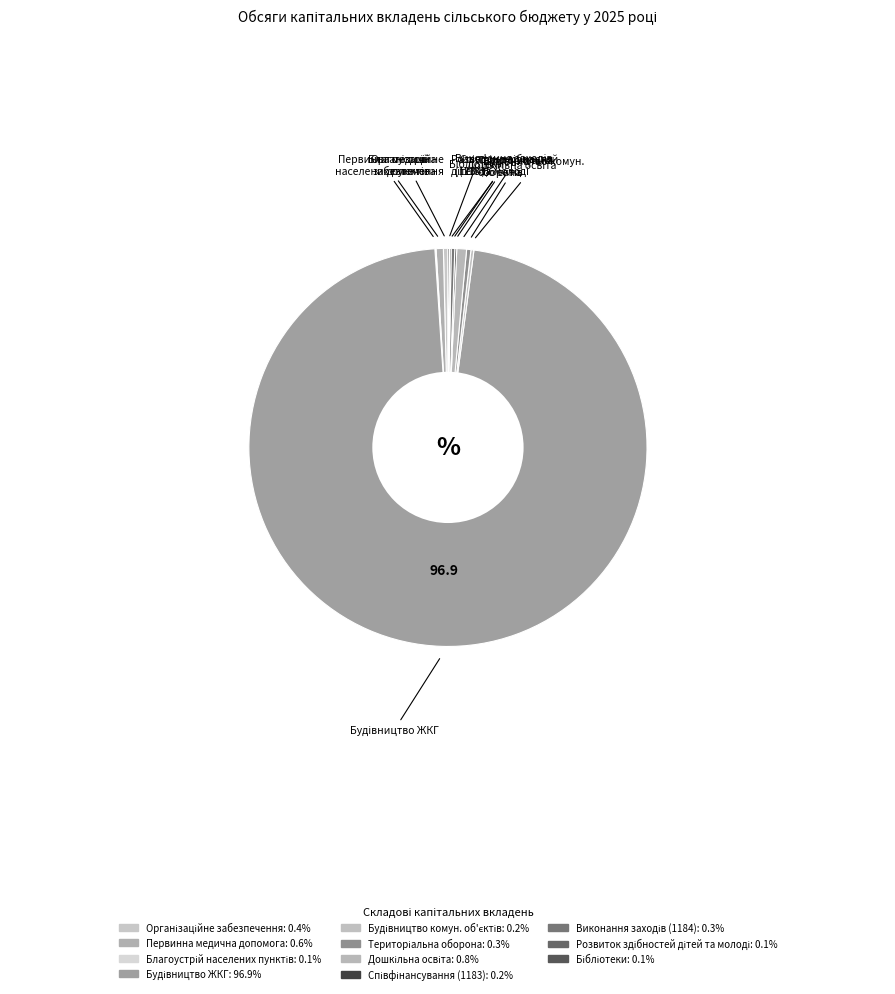

Which category accounts for the majority?

Будівництво об'єктів житлово-комунального господарства